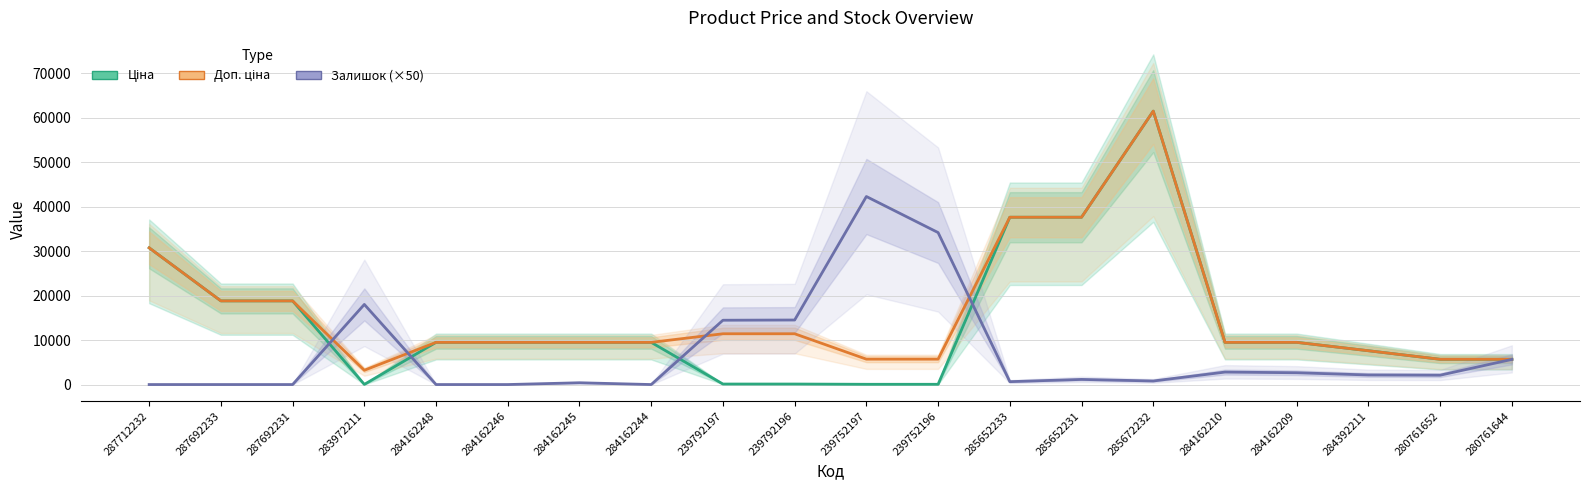

What is the difference between the Доп. ціна values at 283972211 and 239792197?

8205.0